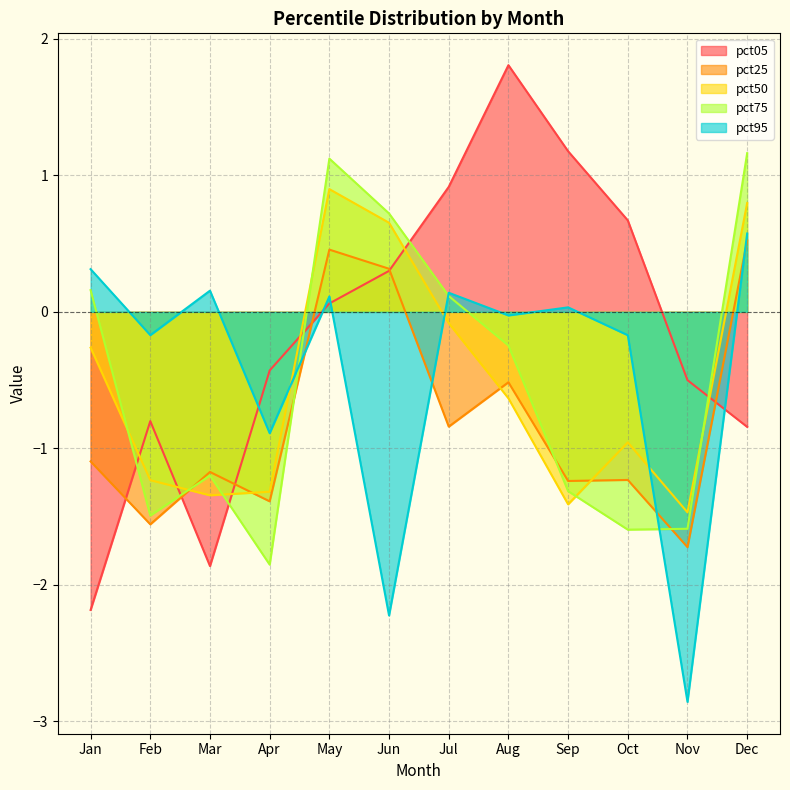

What is the total value across all series at Nov?

-8.1